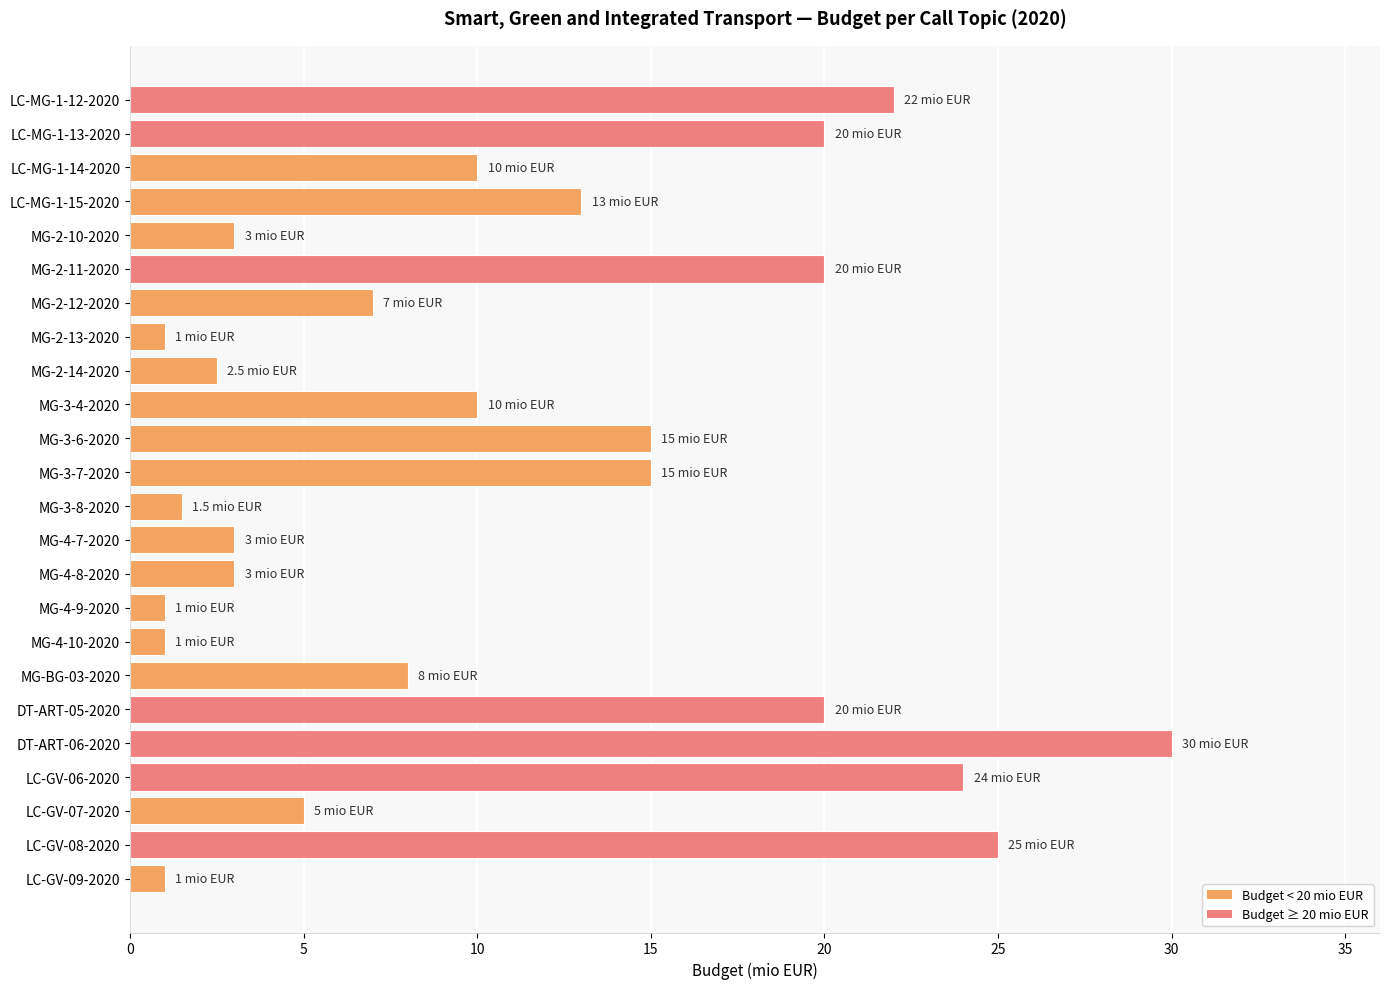

How many bars are there in total?

24